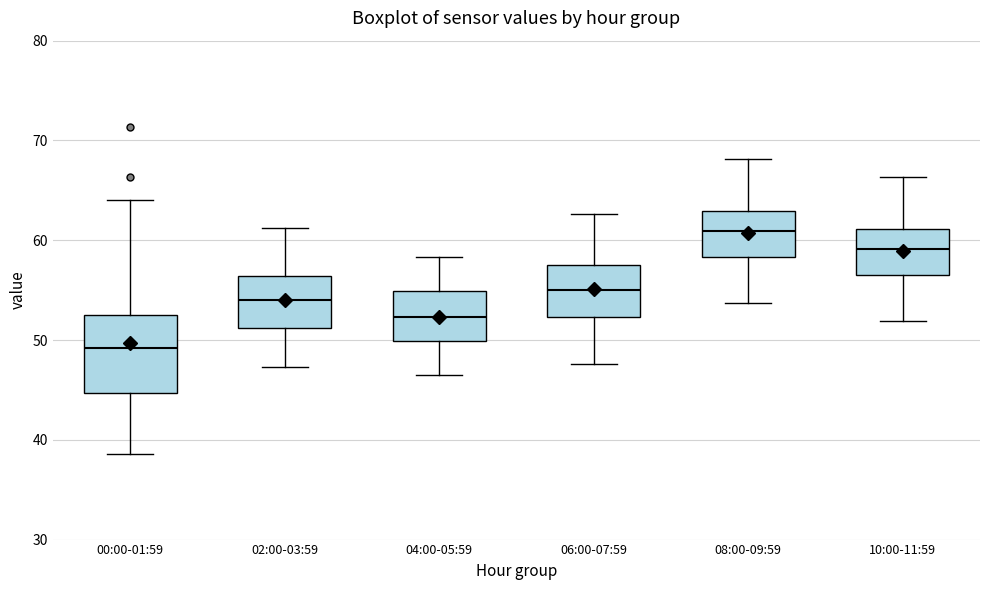

Reading left to right, transcribe this box plot: for each box, give where its median line is, the range the box spans, and where its two whiskers end, as read against the y-axis. The values are not printed on the chart, so give them approximately, as read against the axis.

00:00-01:59: median 49, box 45 to 53, whiskers 39 to 64
02:00-03:59: median 54, box 51 to 56, whiskers 47 to 61
04:00-05:59: median 52, box 50 to 55, whiskers 47 to 58
06:00-07:59: median 55, box 52 to 58, whiskers 48 to 63
08:00-09:59: median 61, box 58 to 63, whiskers 54 to 68
10:00-11:59: median 59, box 57 to 61, whiskers 52 to 66